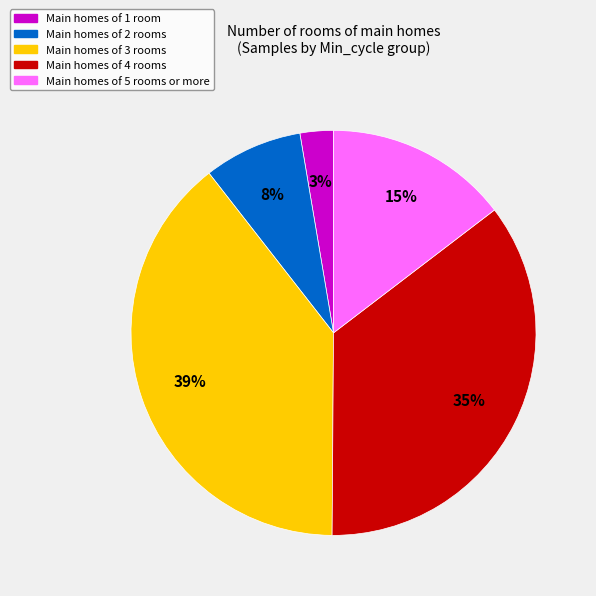

Do Main homes of 1 room and Main homes of 5 rooms or more together represent more than half of the pie?

No